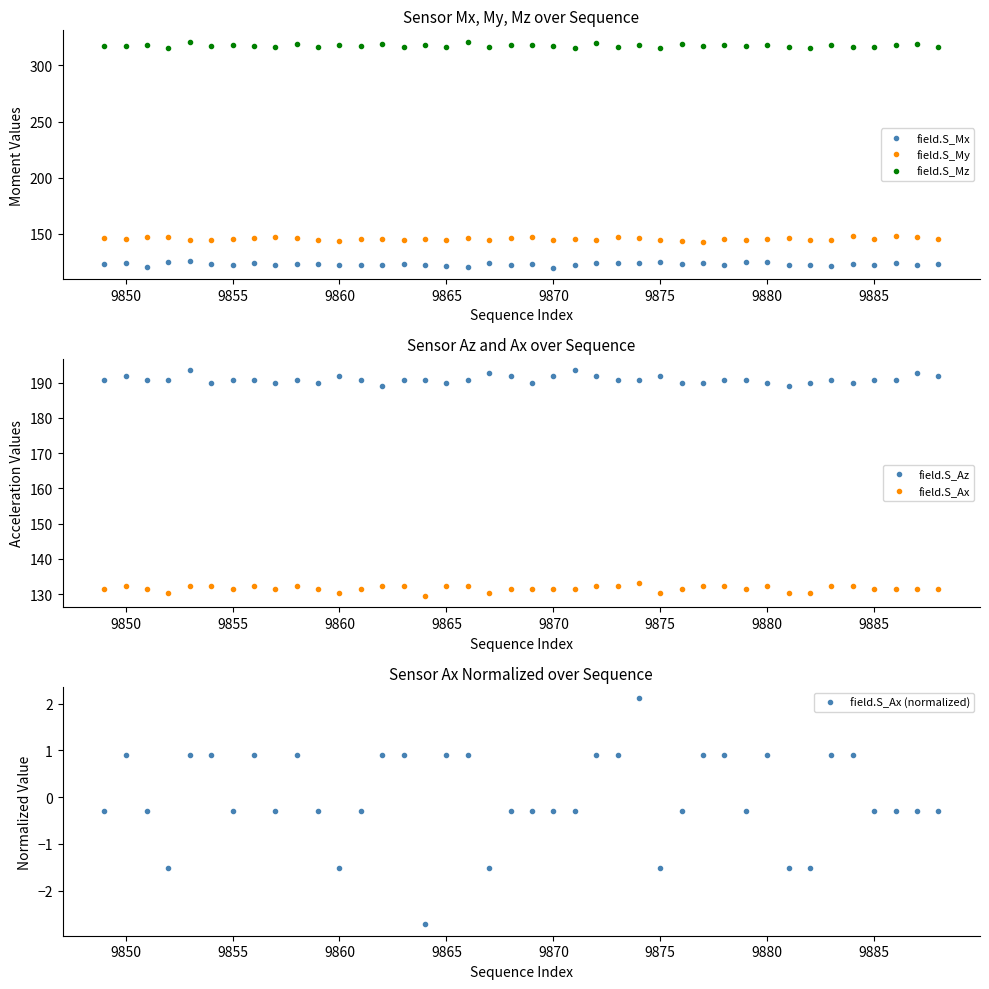

What is the difference between the maximum and minimum values in the field.S_Mz series?

6.0